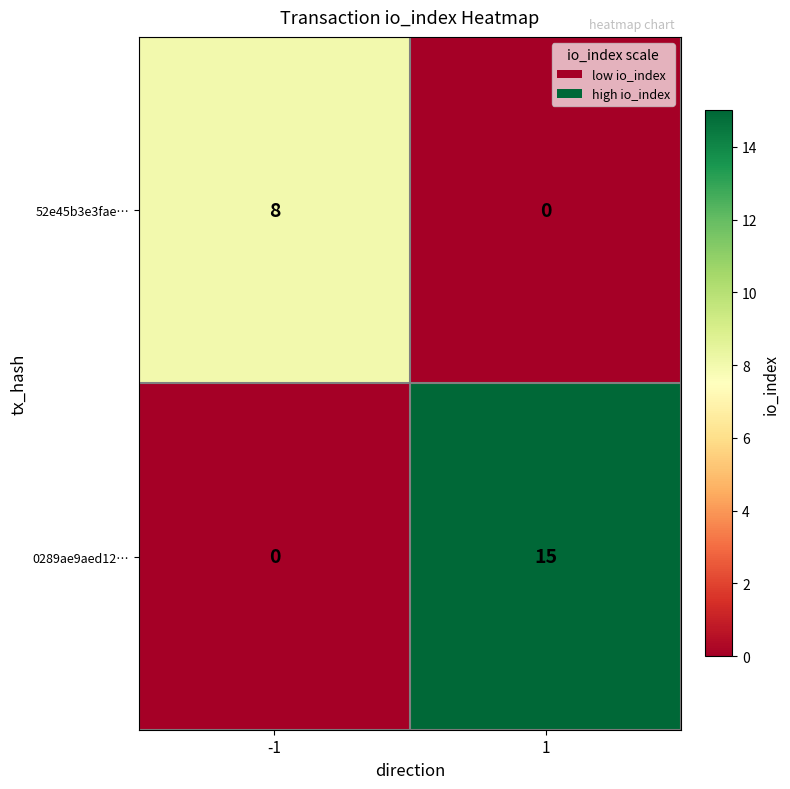

Read the 0289ae9aed12… value at 1, to the nearest 10.

20